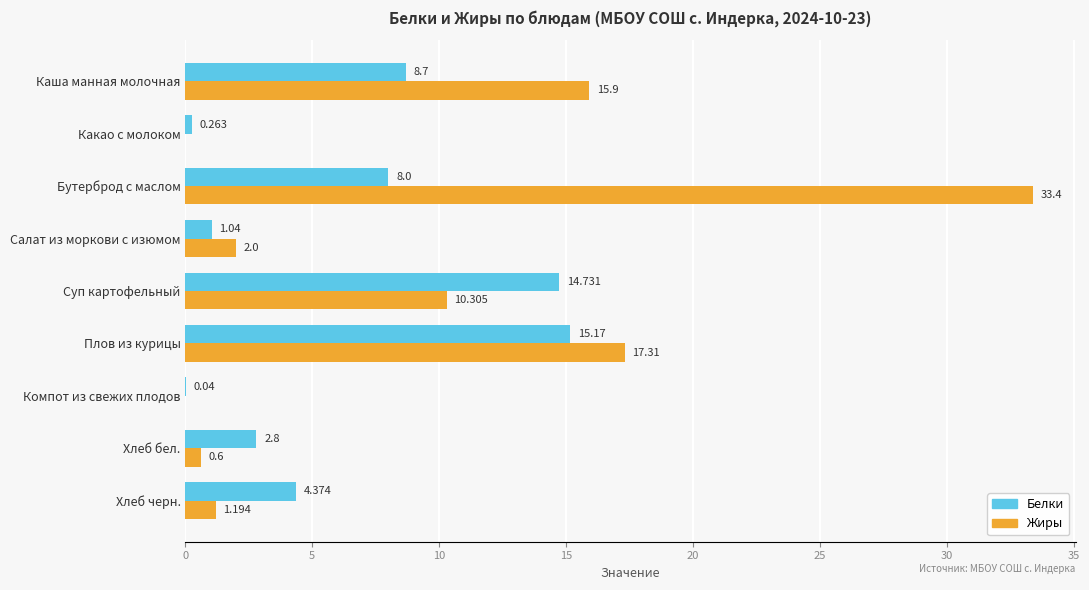

How many distinct data groups are displayed?

2